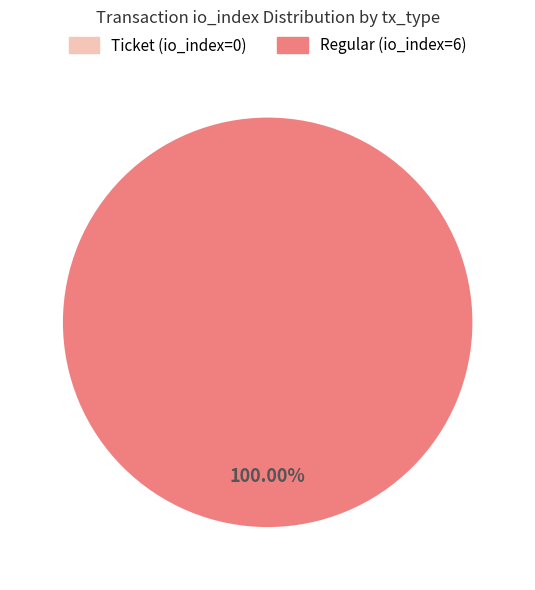

What is the change in value from Ticket (io_index=0) to Regular (io_index=6)?

+6